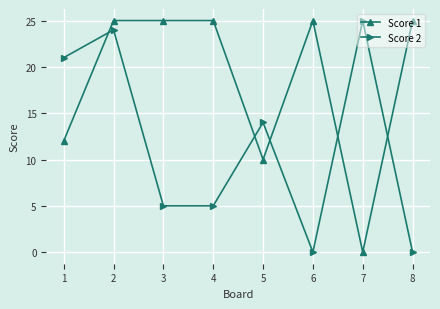

Is this an area chart (filled region under the line)?

No